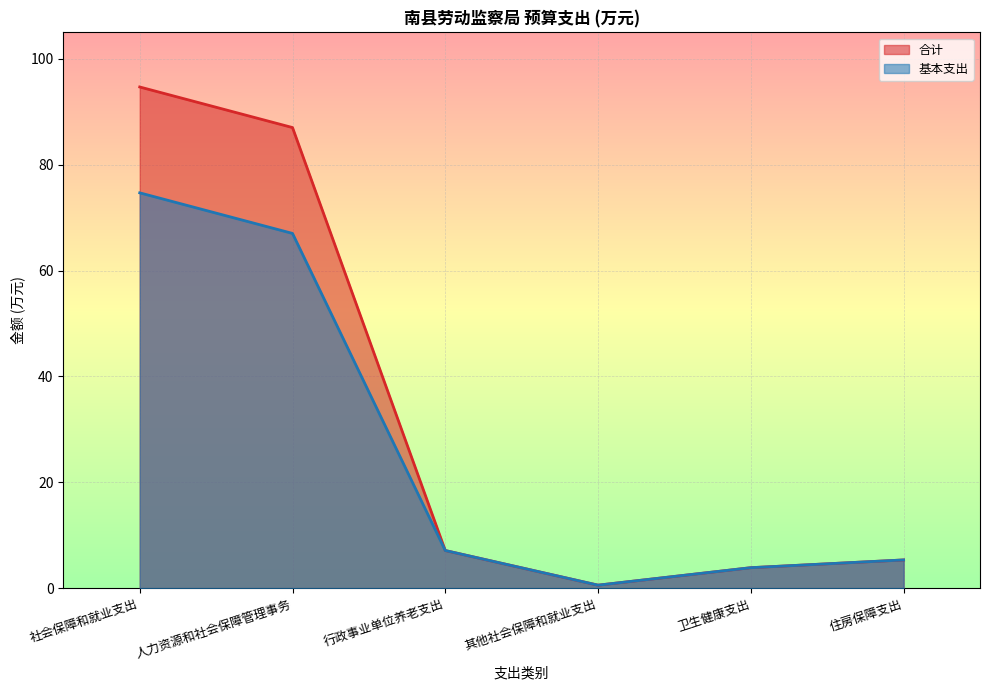

List the series in order of their overall mean, lowest first.

基本支出, 合计